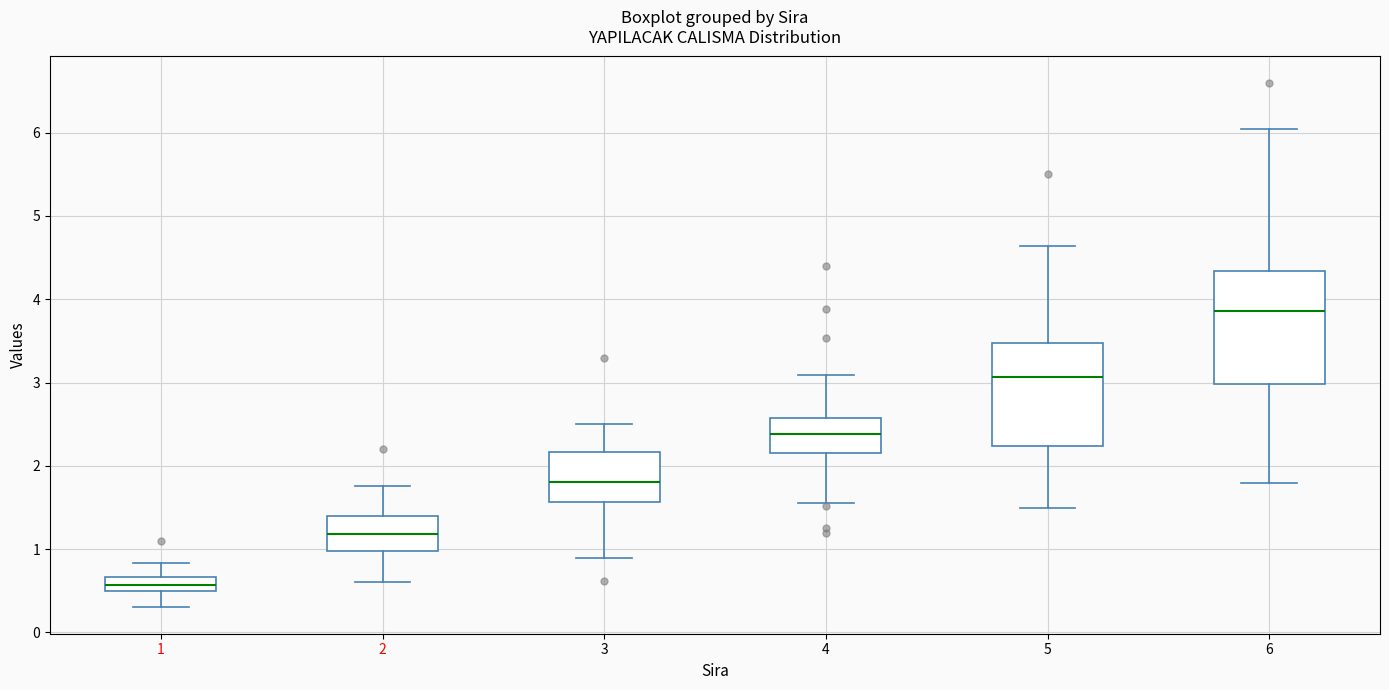

Where is the lower edge of the box at x = 3 on the y-axis? The values are not printed on the chart, so give them approximately, as read against the axis.

1.6